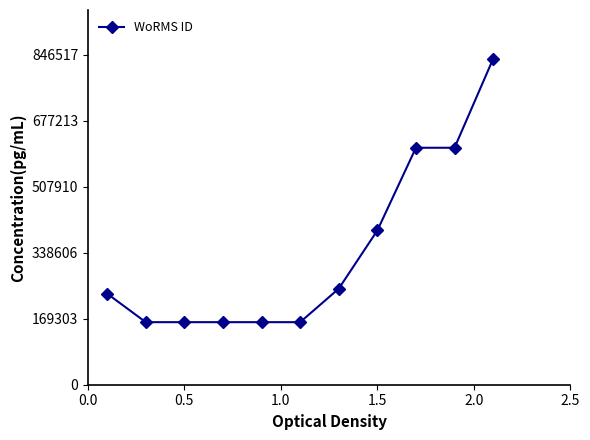

What is the smallest value displayed?

160584